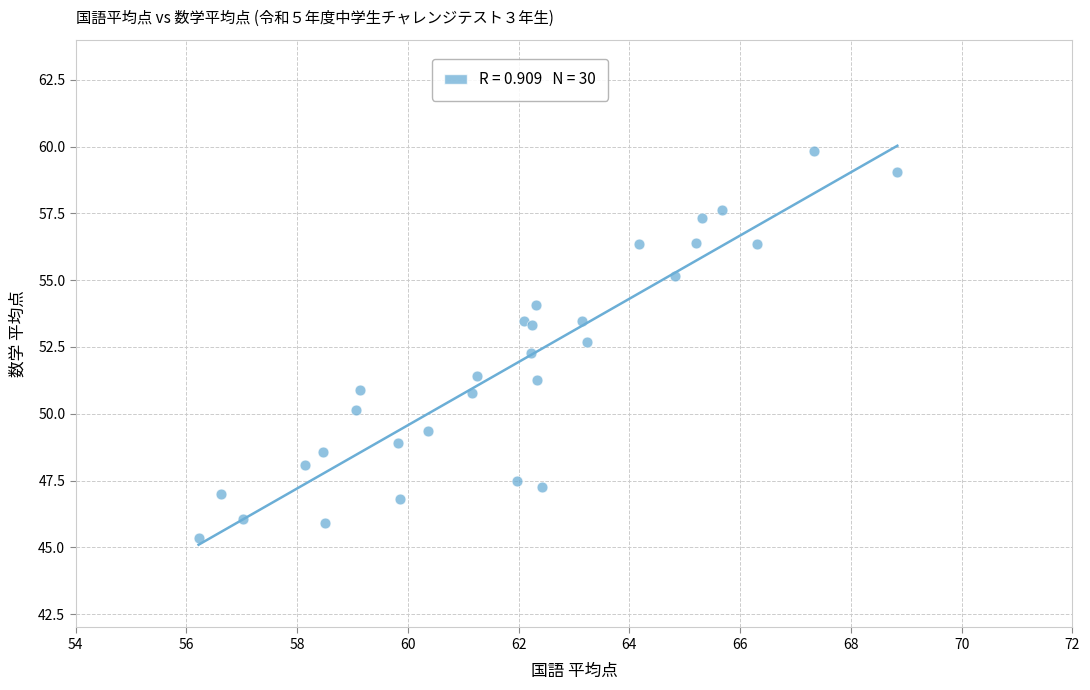

What Y value in the scatter plot is closest to 52?

52.3